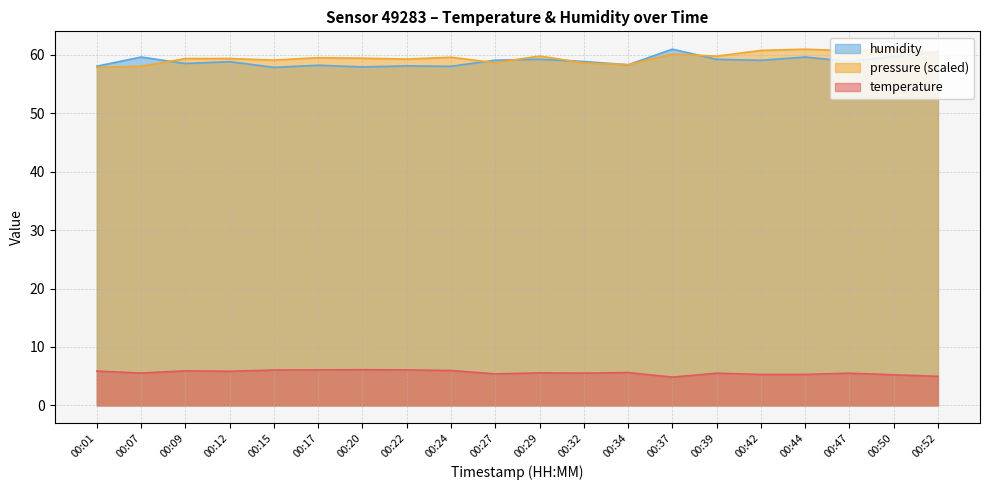

True or false: temperature has a value of 2.6 at 00:09.

False